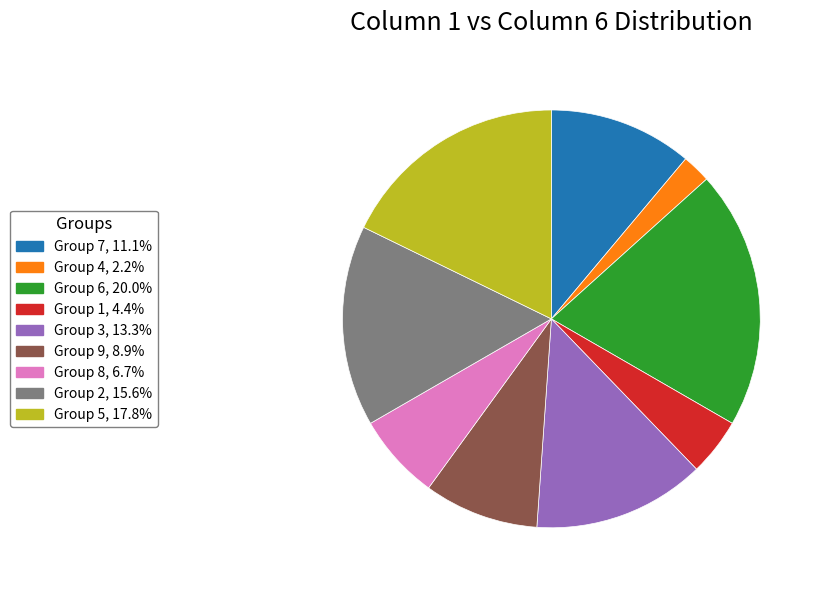

Does any single category account for the majority?

No